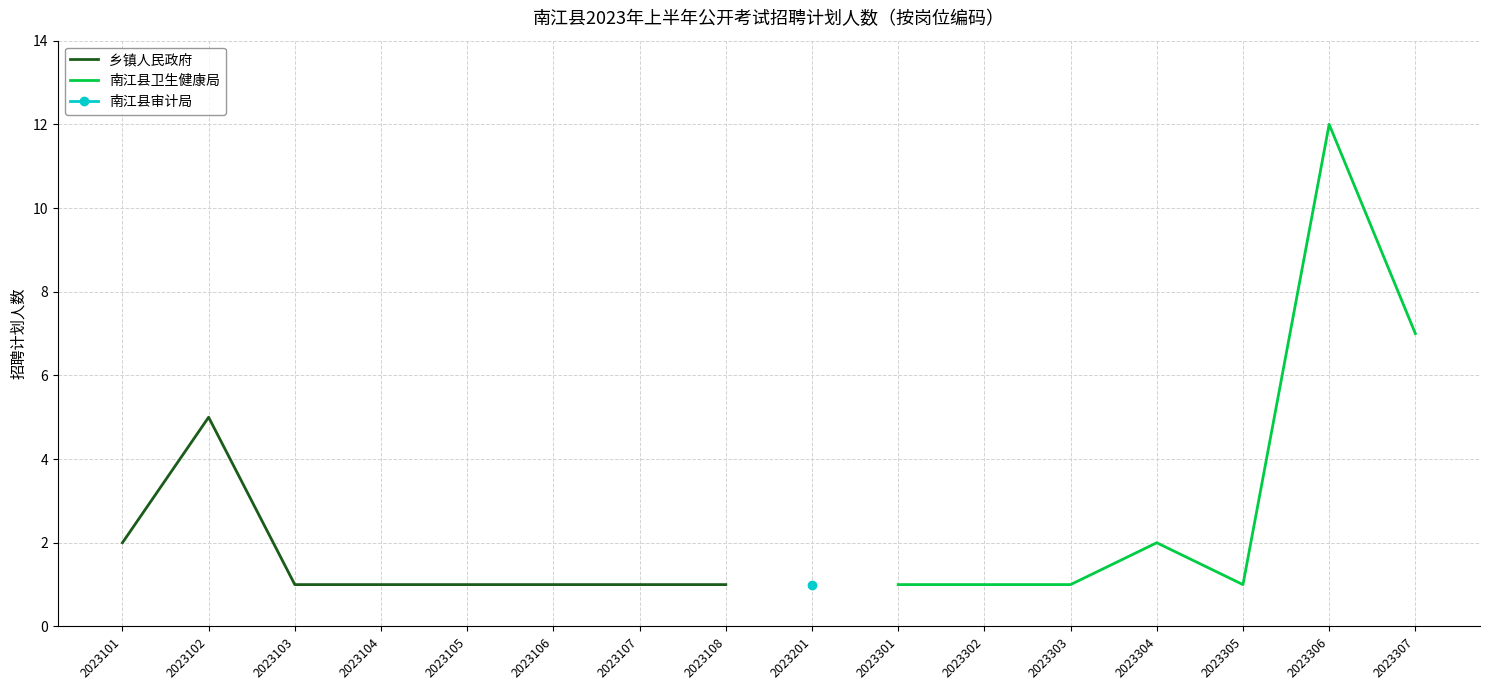

Which category has the highest value across all series?

2023306